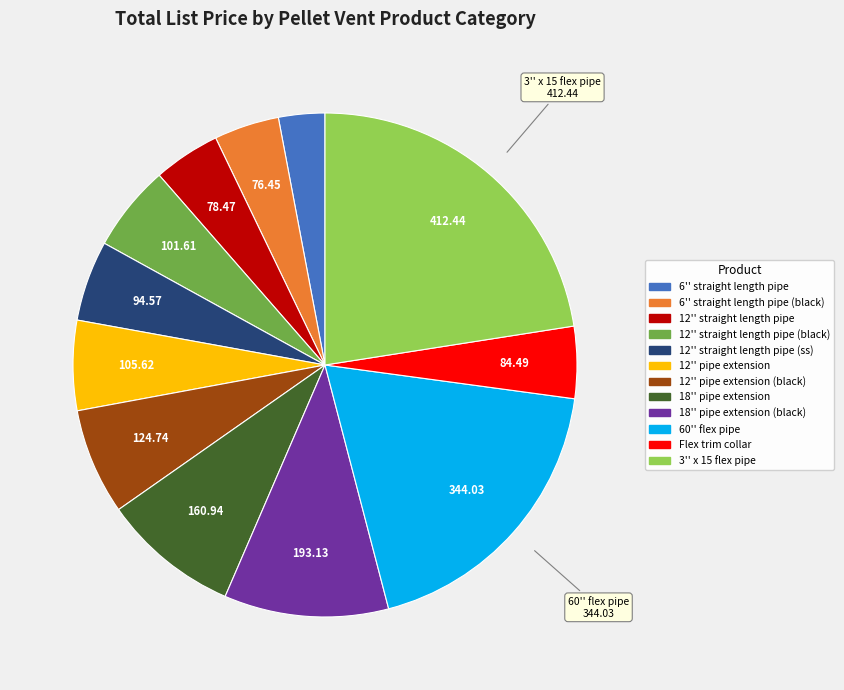

True or false: 6'' straight length pipe (black) accounts for 4% of the total.

True